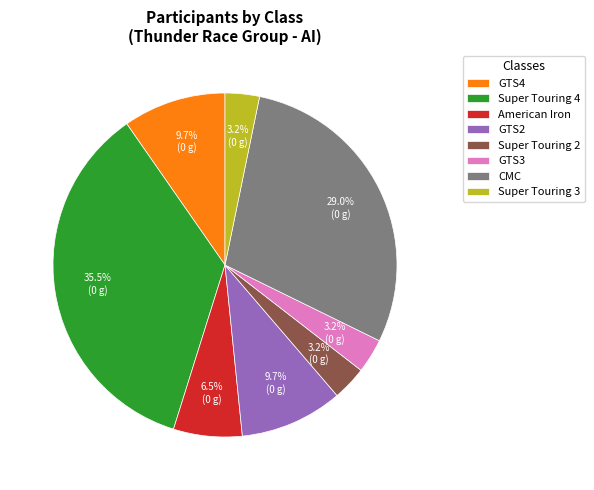

Do Super Touring 2 and CMC together represent more than half of the pie?

No